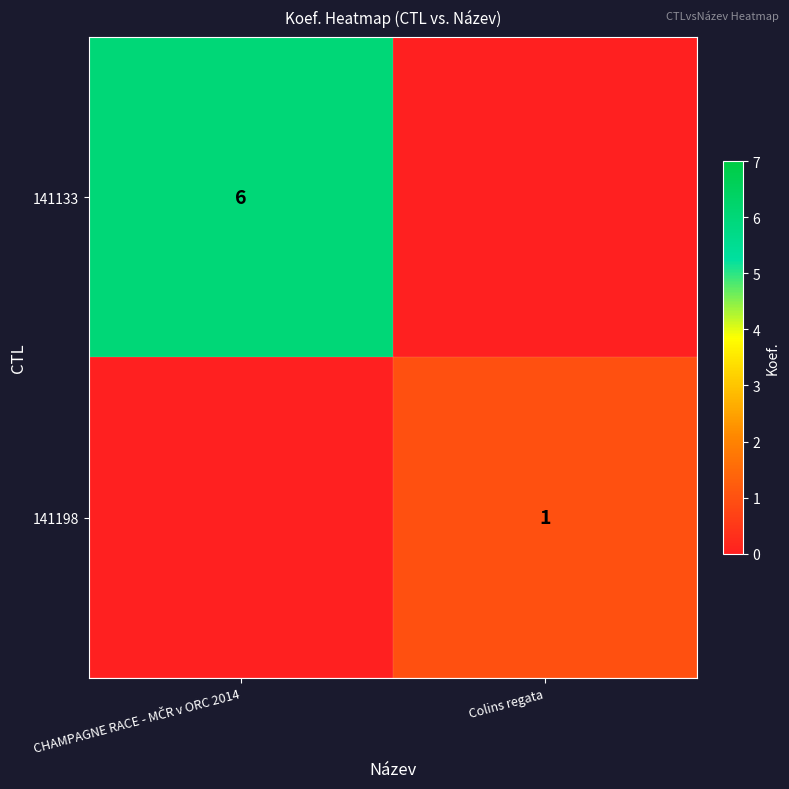

Which label corresponds to the largest value in the chart?

CHAMPAGNE RACE - MČR v ORC 2014